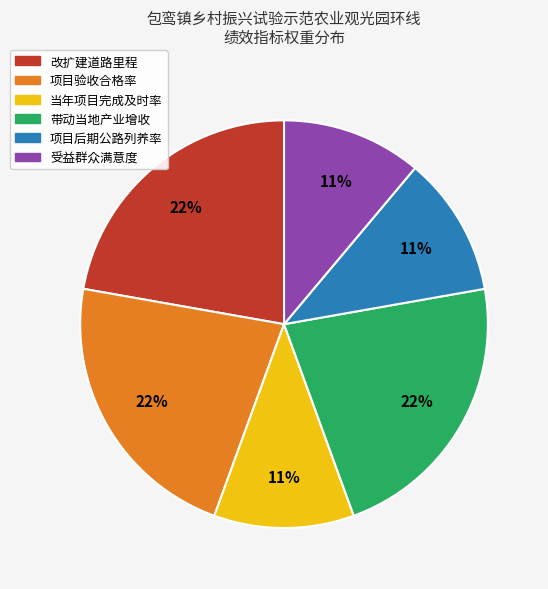

The 带动当地产业增收 slice represents 22% of the pie. True or false?

True